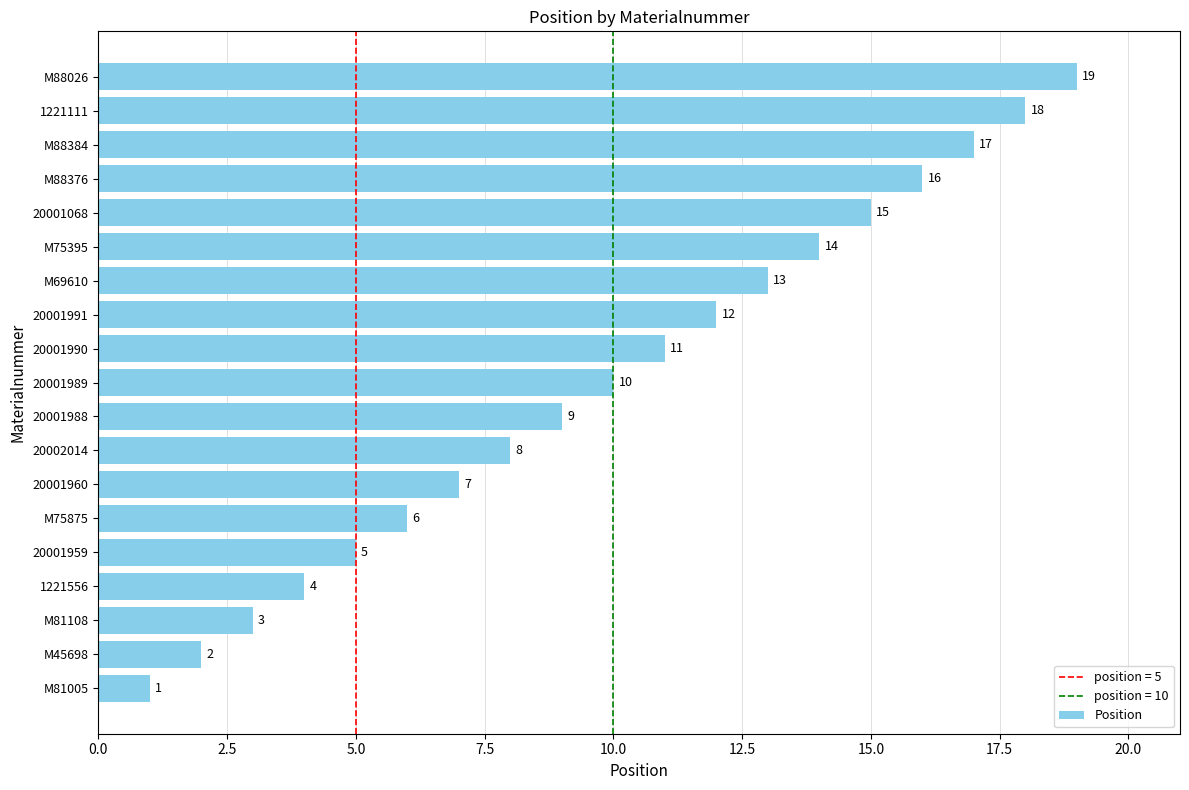

List the labels in order of value, smallest first.

M81005, M45698, M81108, 1221556, 20001959, M75875, 20001960, 20002014, 20001988, 20001989, 20001990, 20001991, M69610, M75395, 20001068, M88376, M88384, 1221111, M88026